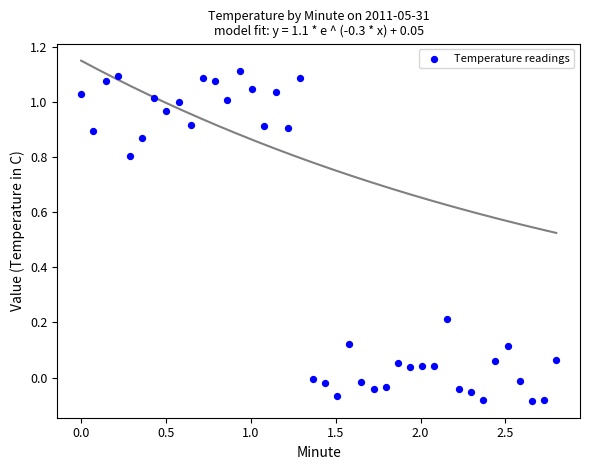

What is the range of X values (max minus min)?

2.8